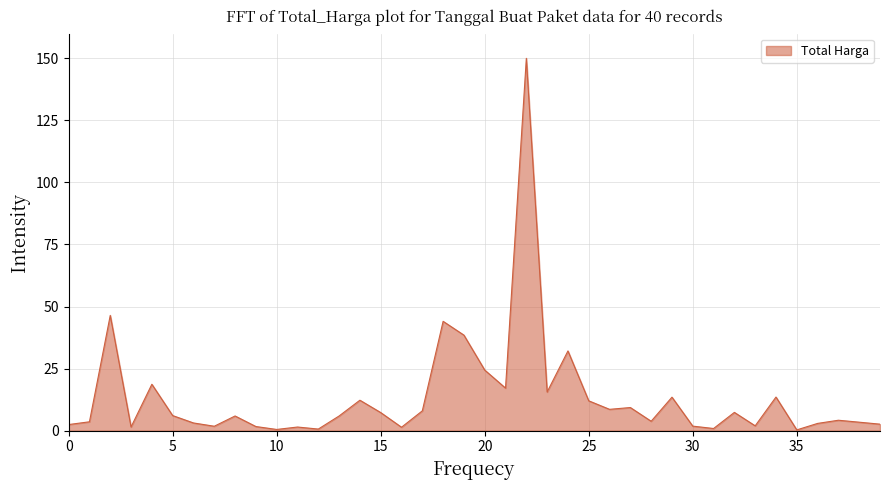

The chart shows a value of 19.5 at 25. True or false?

False